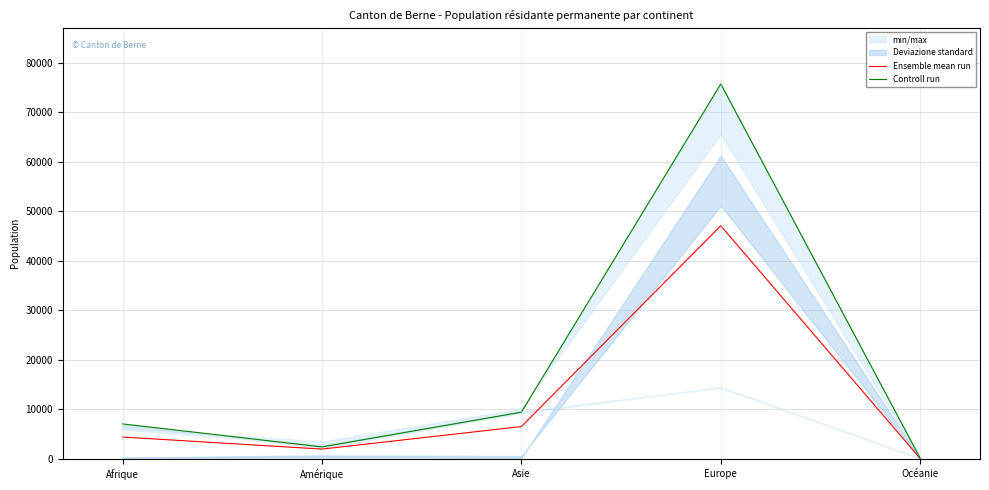

At which label does Controll run first exceed 7061?

Asie